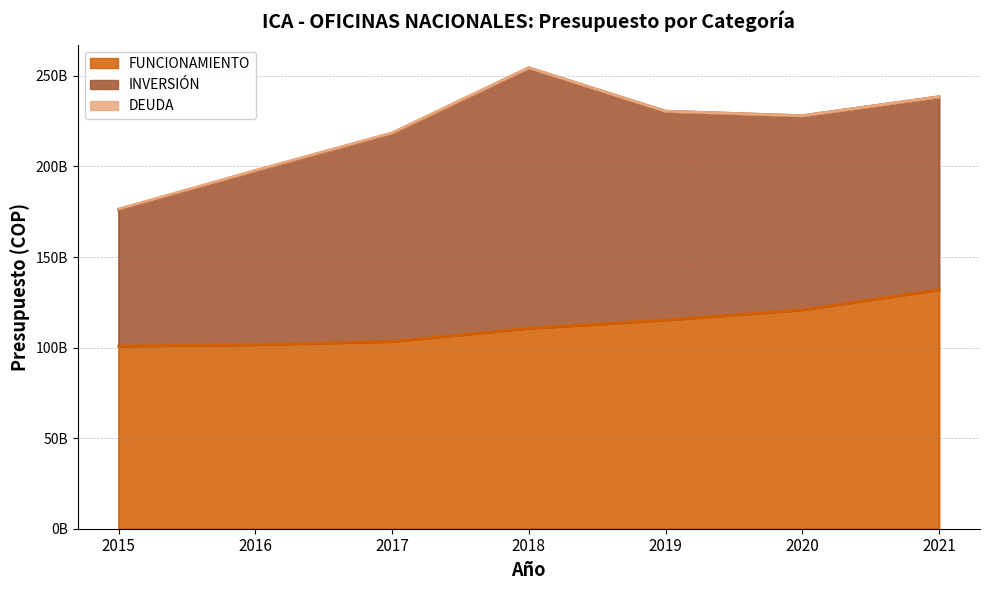

What is the highest value of the DEUDA series?

358688000.0